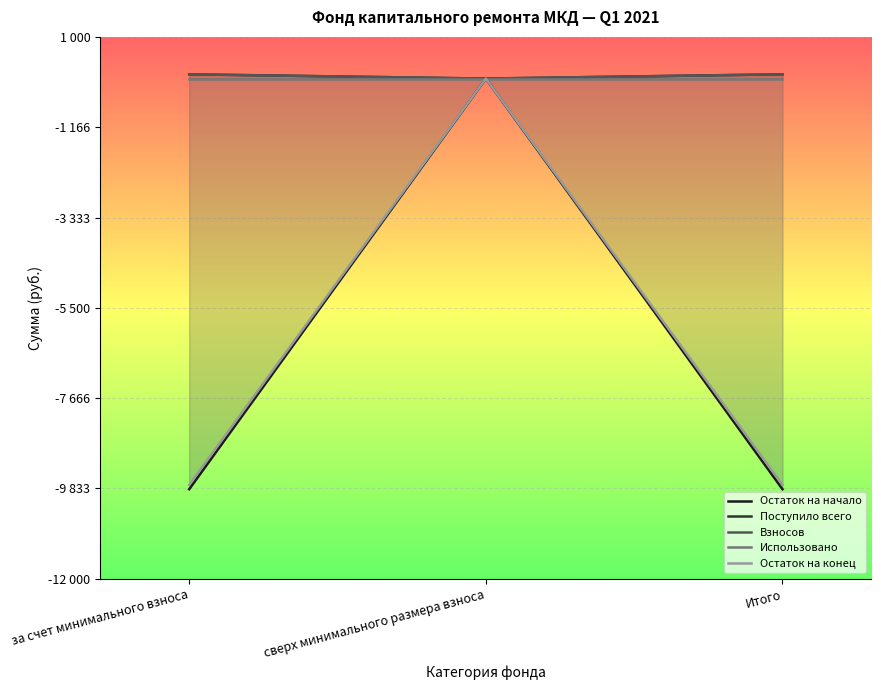

Reading right to left, what are all the values shown in this chart?

Остаток на начало: -9851.2	0.0	-9851.2
Поступило всего: 102.6	0.0	102.6
Взносов: 102.6	0.0	102.6
Использовано: 0.0	0.0	0.0
Остаток на конец: -9748.6	0.0	-9748.6